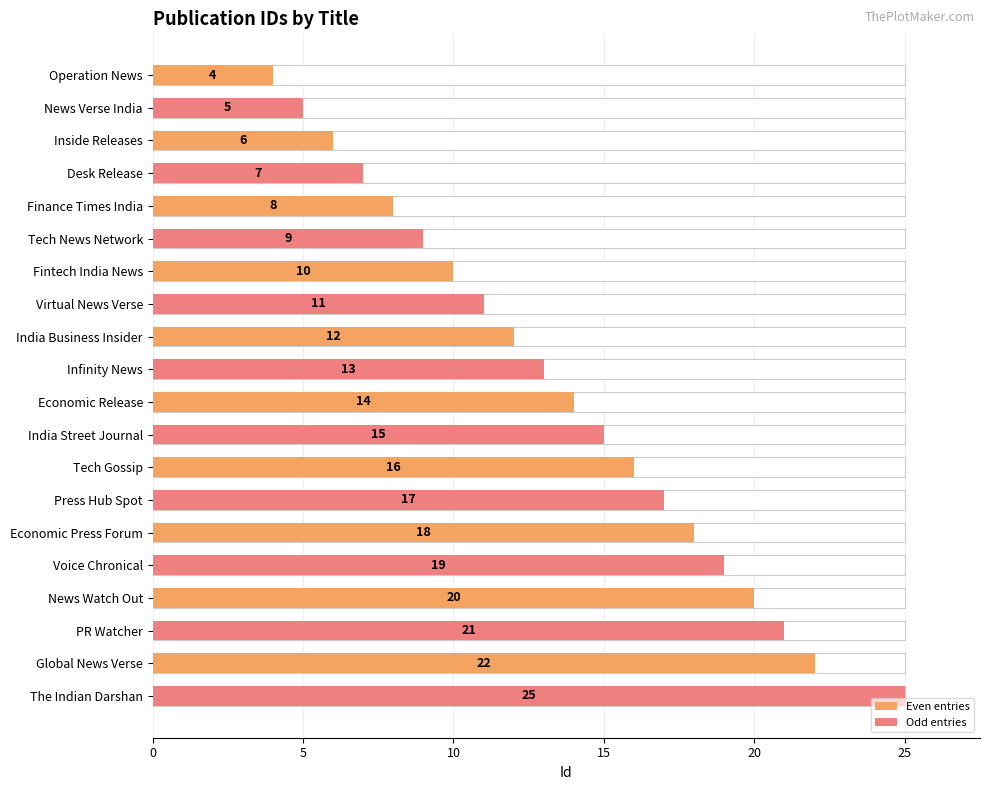

Which series has the largest range (max minus min)?

Odd entries